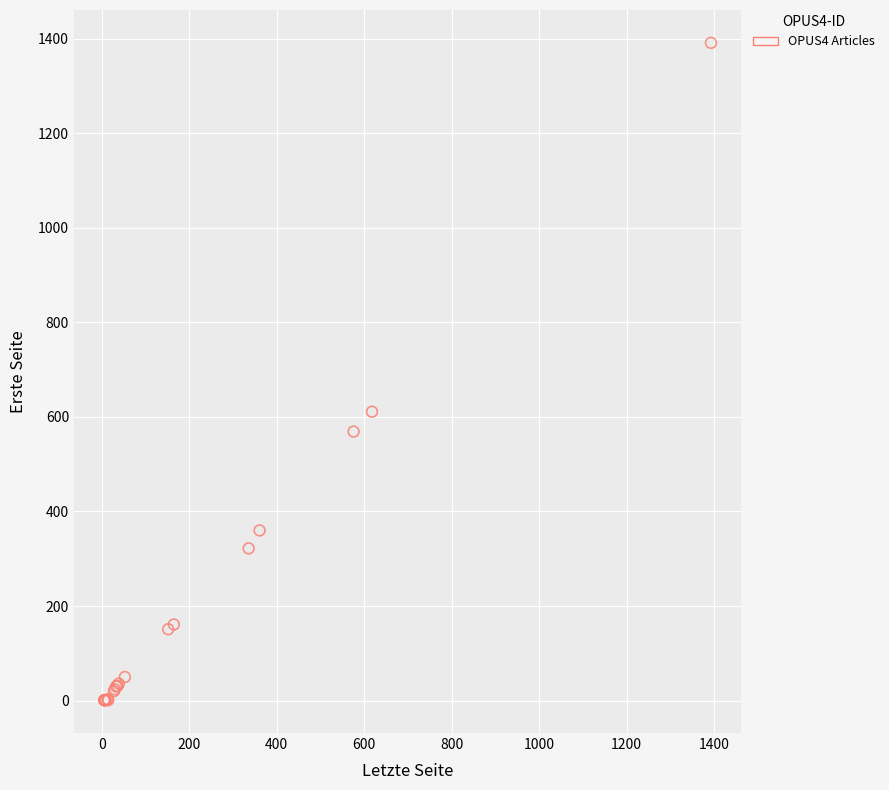

What Y value in the scatter plot is closest to 696?

611